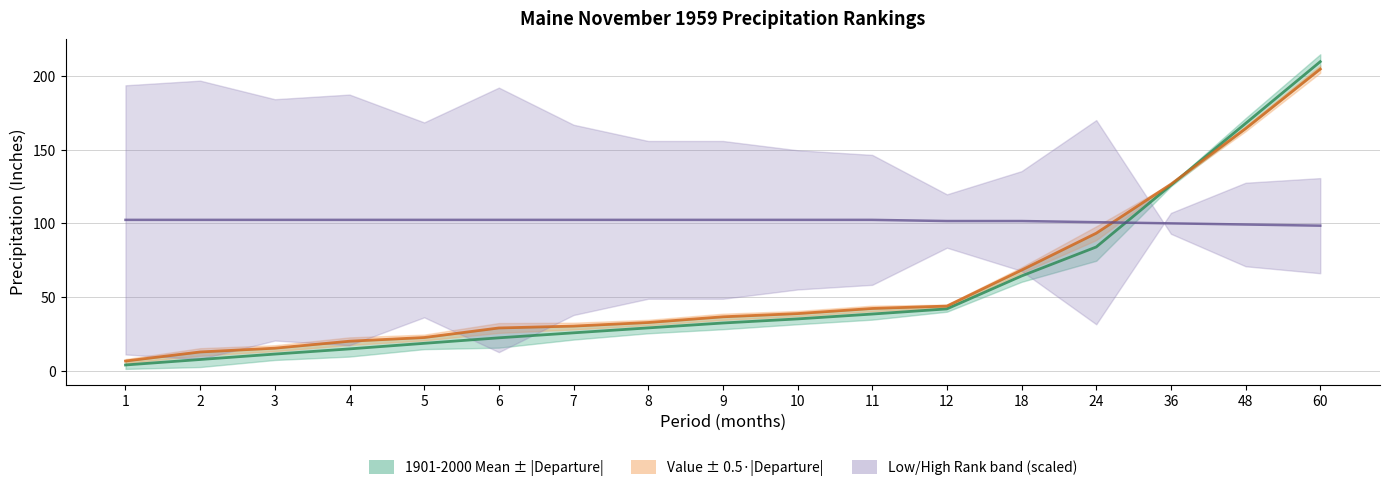

How many lines are shown in the chart?

3